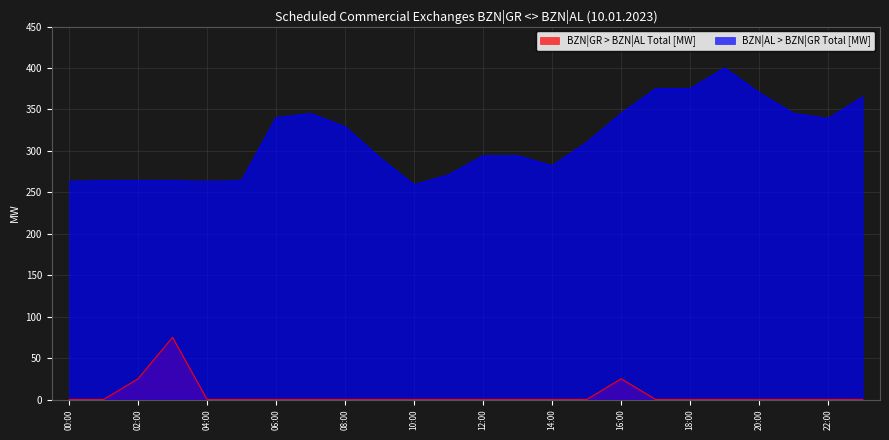

True or false: BZN|GR > BZN|AL Total [MW] and BZN|AL > BZN|GR Total [MW] intersect in this chart.

False